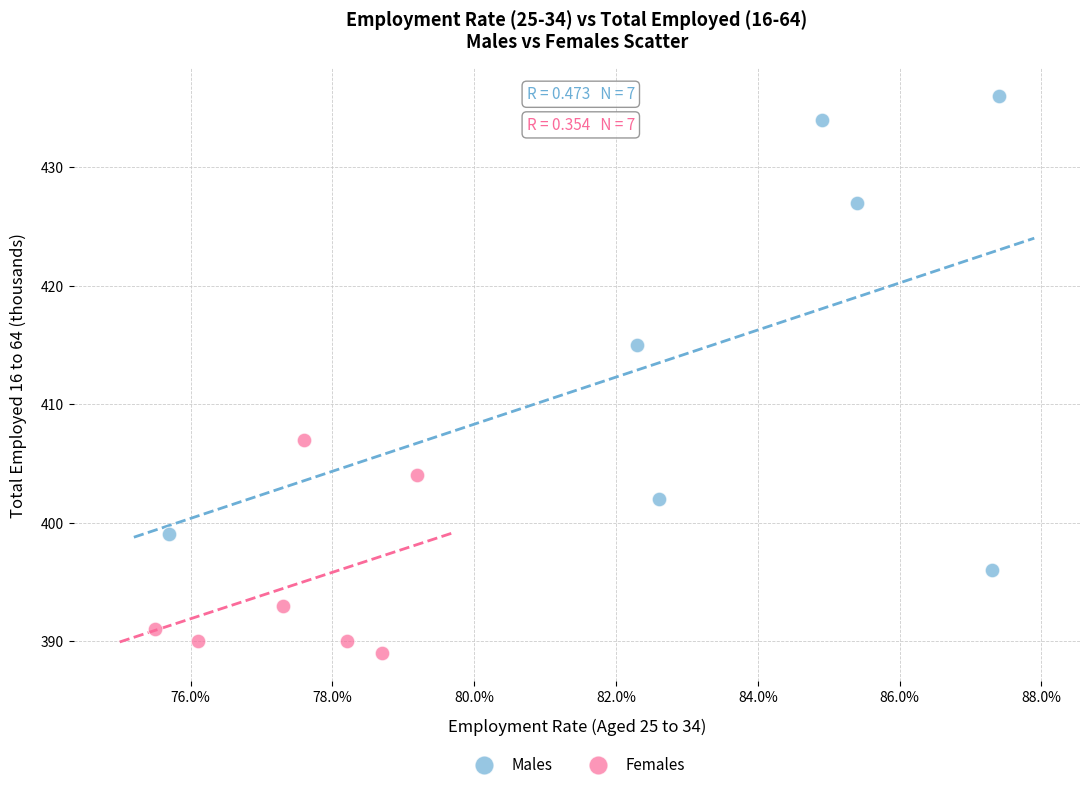

What are all the series names shown in the legend?

Males, Females